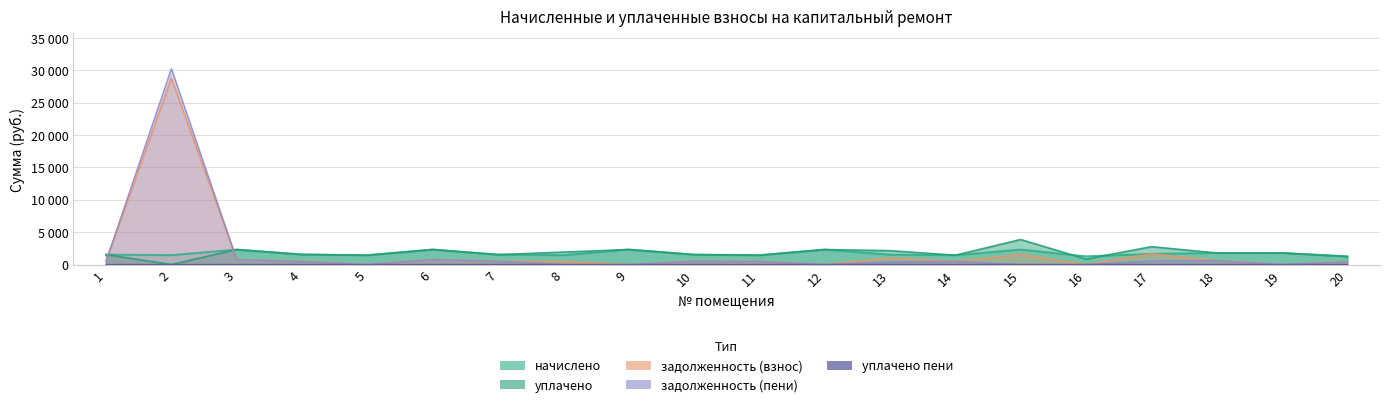

Reading left to right, what are all the values shown in this chart?

задолженность (взнос): 1=514.4	2=28793.0	3=770.6	4=510.0	5=0.0	6=773.0	7=510.0	8=480.5	9=0.0	10=510.0	11=480.5	12=0.0	13=1019.3	14=480.5	15=1546.1	16=0.0	17=1657.8	18=596.1	19=0.0	20=409.4
задолженность (пени): 1=514.4	2=30242.0	3=770.6	4=464.9	5=0.0	6=773.0	7=510.0	8=0.0	9=0.0	10=510.0	11=478.8	12=0.0	13=405.2	14=480.5	15=0.0	16=0.1	17=550.6	18=596.1	19=0.0	20=419.1
начислено: 1=1533.8	2=1449.0	3=2311.7	4=1530.1	5=1441.6	6=2319.1	7=1530.1	8=1441.6	9=2319.1	10=1530.1	11=1441.6	12=2319.1	13=1530.1	14=1441.6	15=2319.1	16=1264.7	17=1651.8	18=1788.2	19=1788.2	20=1257.3
уплачено: 1=1533.8	2=0.0	3=2311.7	4=1575.2	5=1440.2	6=2319.1	7=1530.1	8=1922.2	9=2319.1	10=1530.1	11=1443.4	12=2312.5	13=2144.2	14=1441.6	15=3865.2	16=843.2	17=2759.0	18=1788.2	19=1788.2	20=1247.6
уплачено пени: 1=0.0	2=0.0	3=0.0	4=0.0	5=0.0	6=0.0	7=0.0	8=0.0	9=0.0	10=0.0	11=0.0	12=0.0	13=8.5	14=0.0	15=1.4	16=0.0	17=5.9	18=0.0	19=0.0	20=0.0